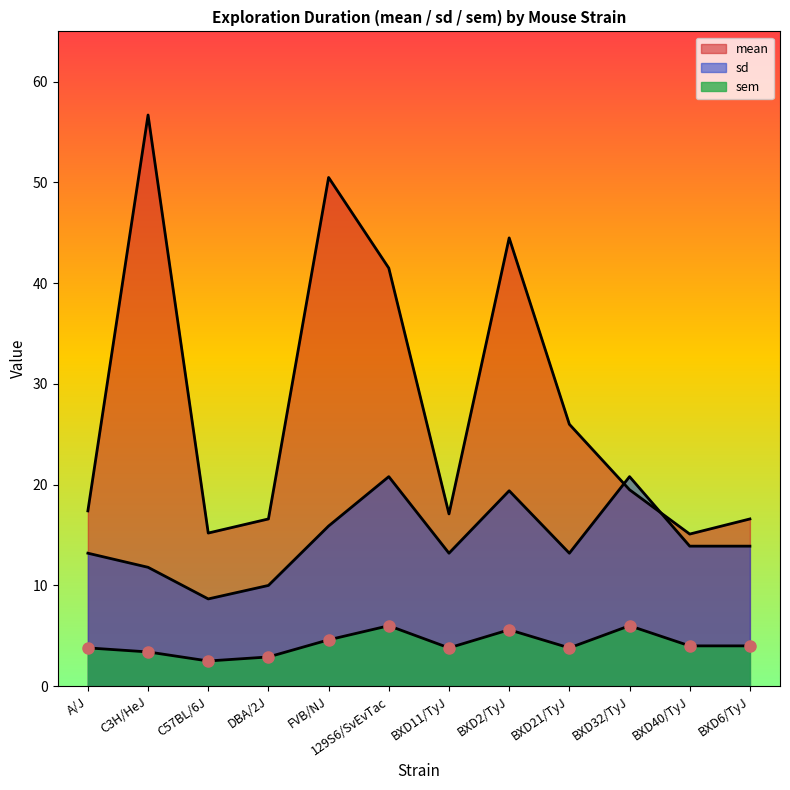

What is the label of the 7th point from the right?

129S6/SvEvTac